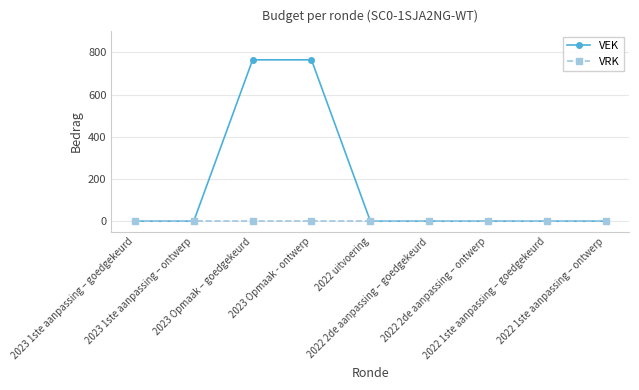

Reading left to right, list all the values displayed in this chart.

VEK: 0	0	765	765	0	0	0	0	0
VRK: 0	0	0	0	0	0	0	0	0